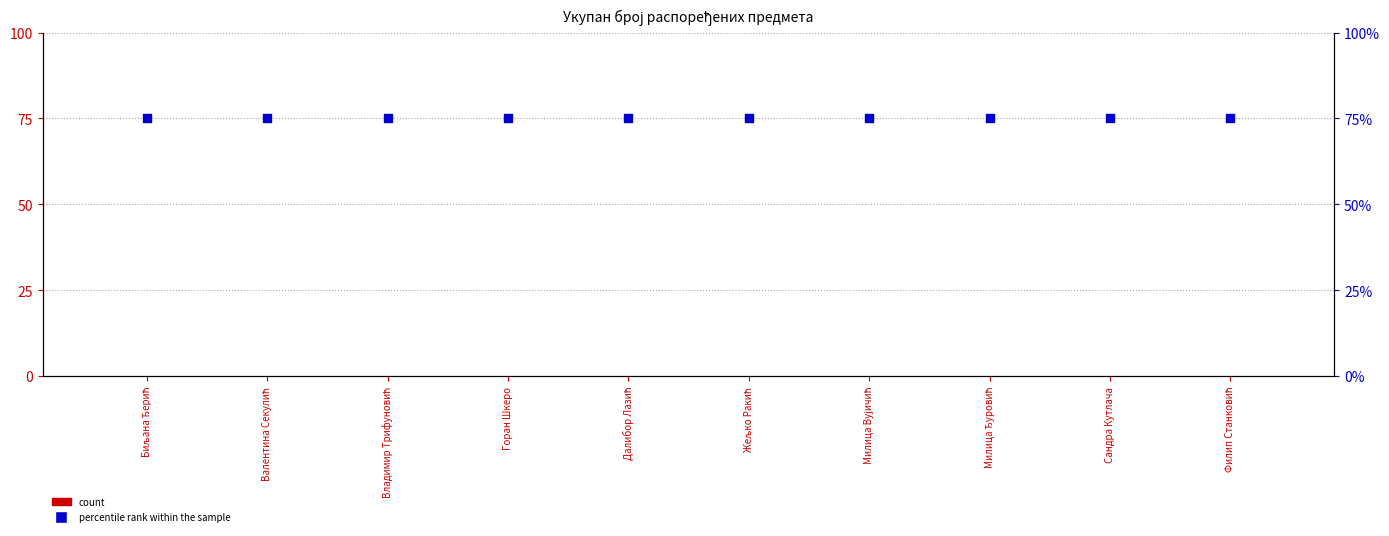

Which series has the widest spread of Y values?

Бр. распоређених предмета